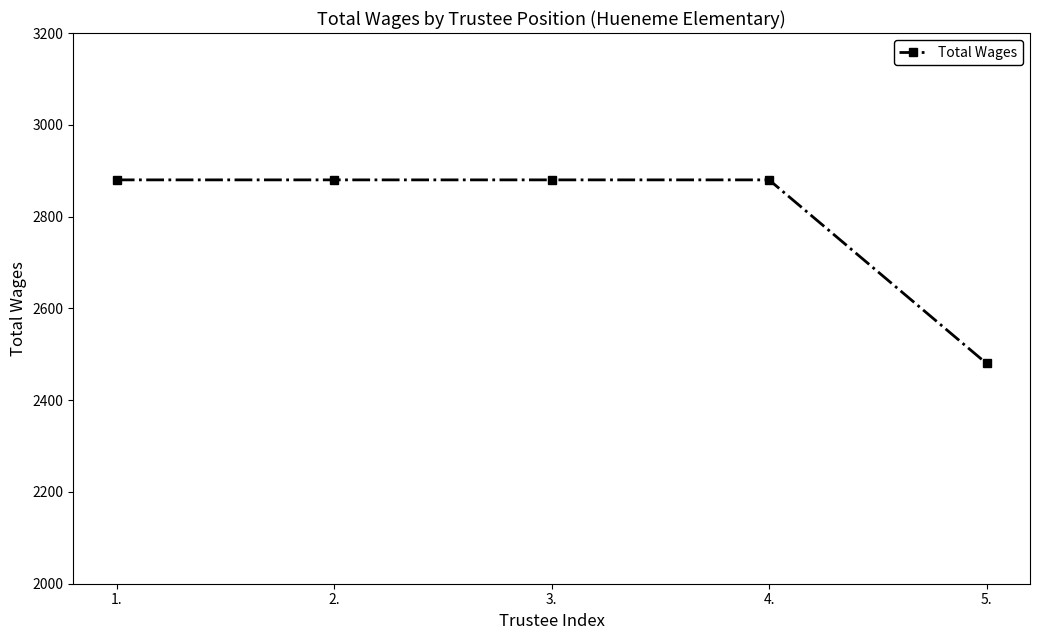

What value does the data have at 2., to the nearest 10?

2880